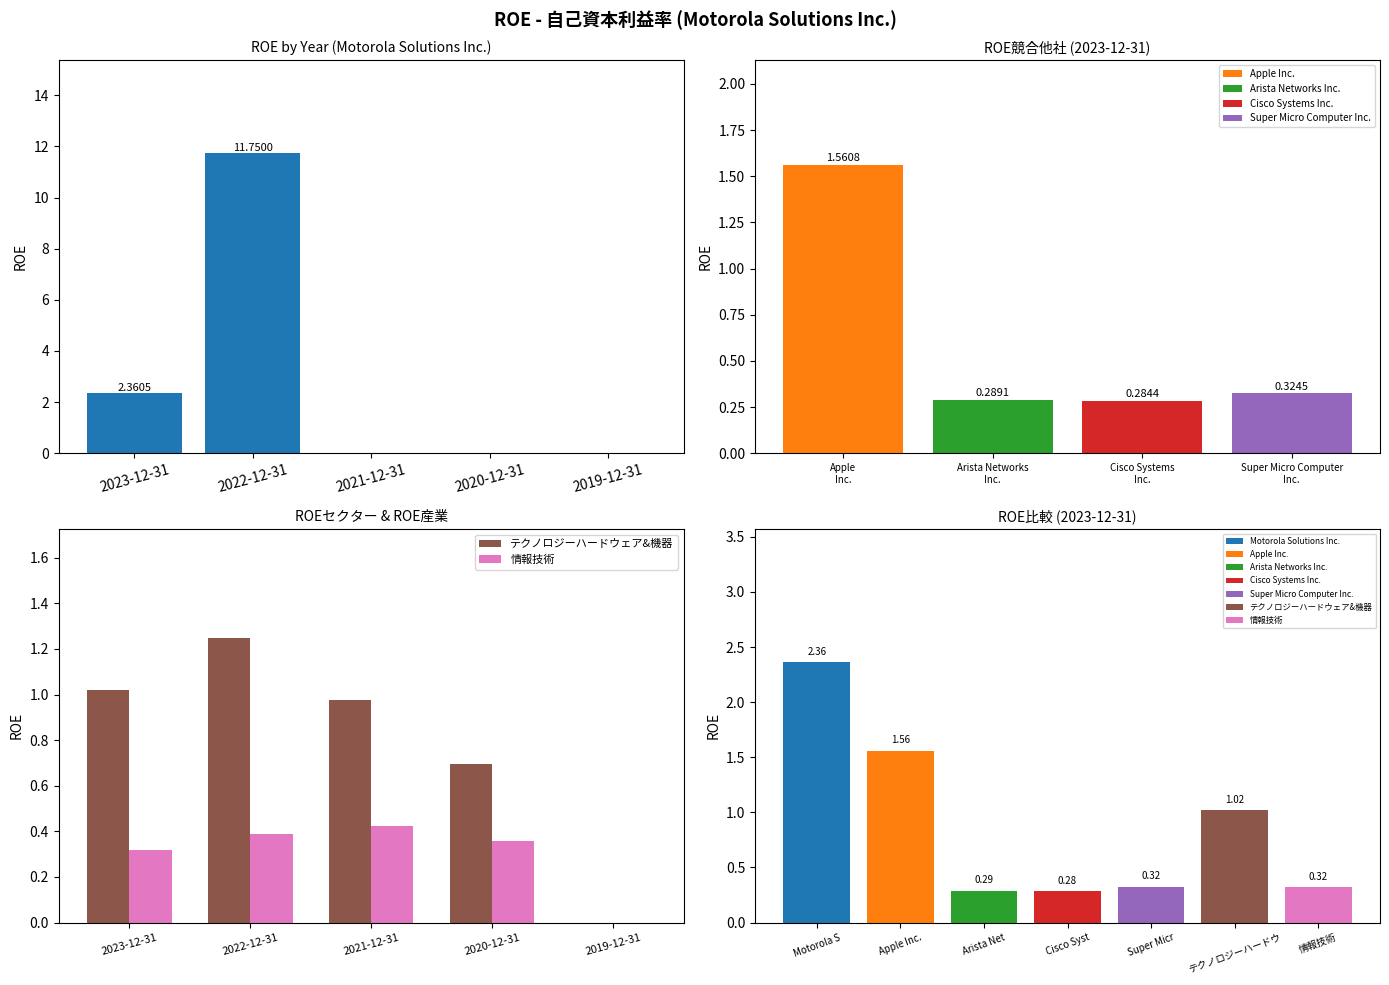

Is the value of 情報技術 at 2019-12-31 greater than the value of Motorola Solutions Inc. at 2022-12-31?

No